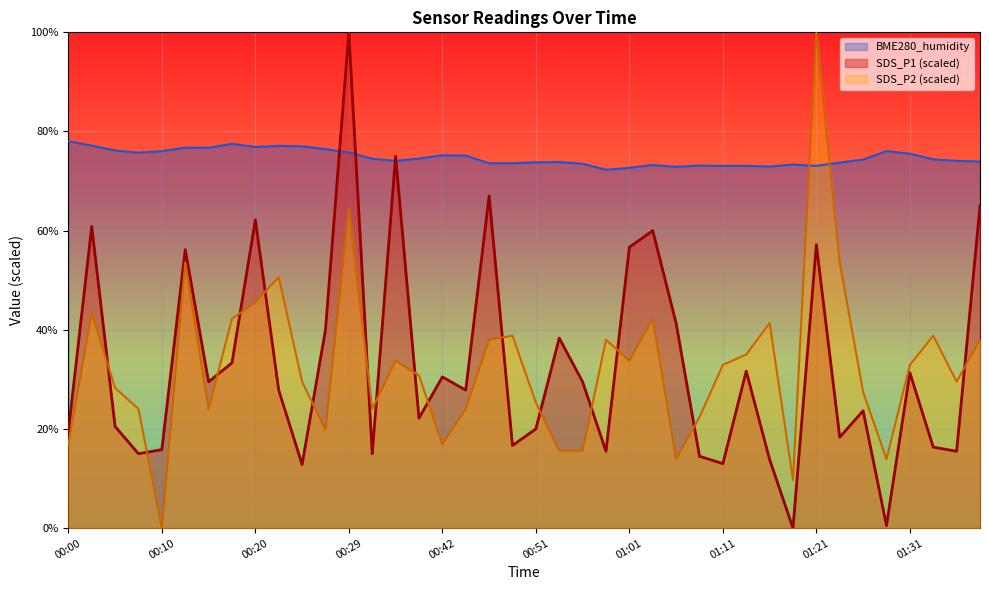

True or false: BME280_humidity has more than 0 interior local peaks.

True